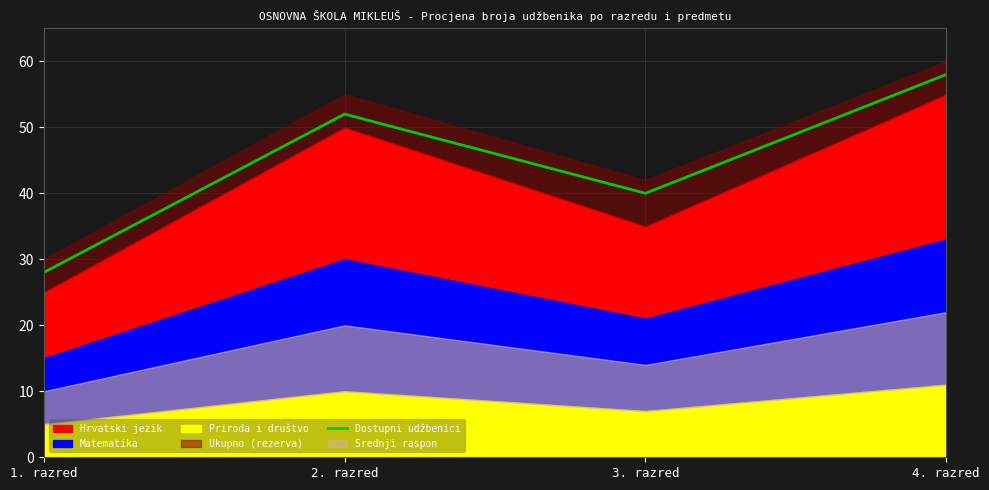

What is the ratio of the value at 4. razred to the value at 1. razred?

2.1